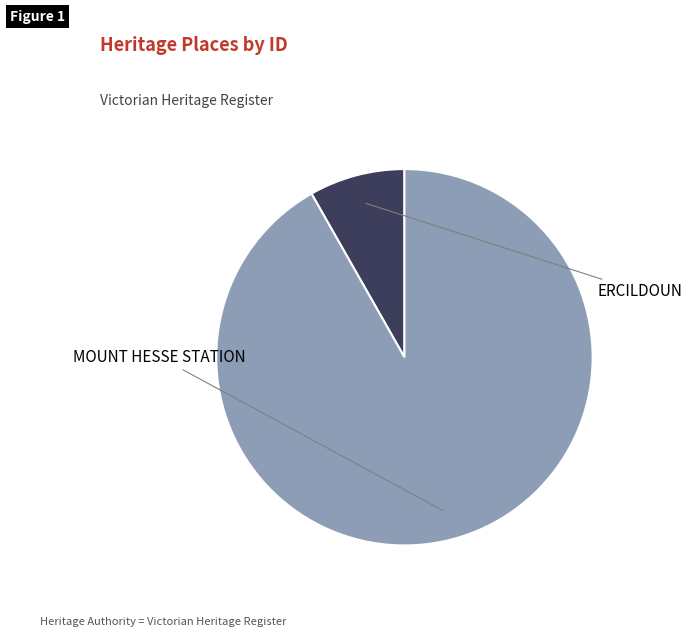

Which category has the smallest portion of the pie?

ERCILDOUN